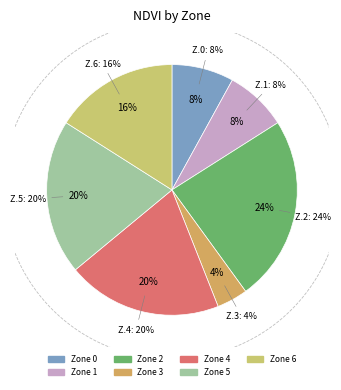

How many slices are in this pie chart?

7